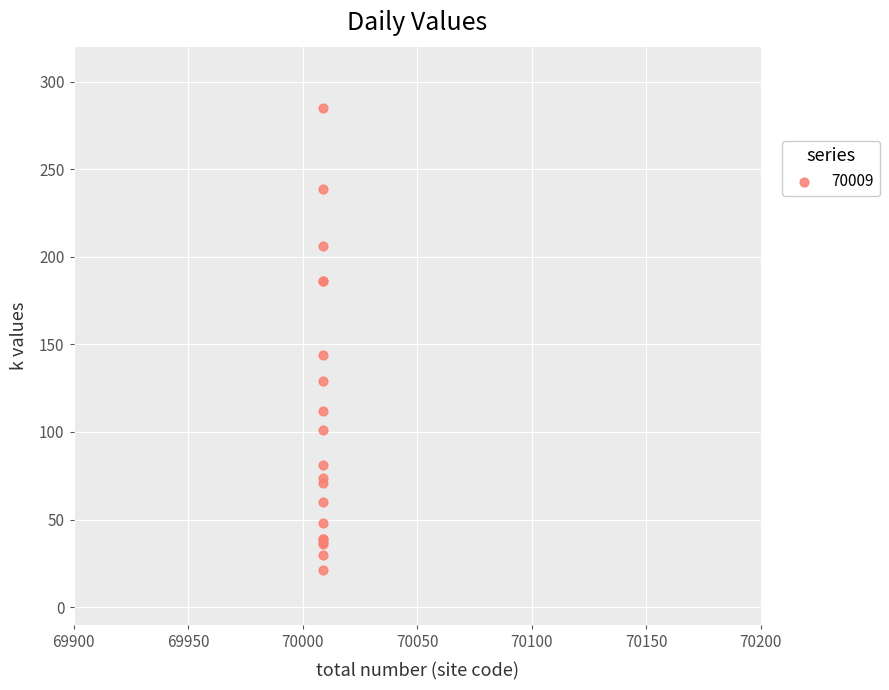

What Y value in the scatter plot is closest to 153?

144